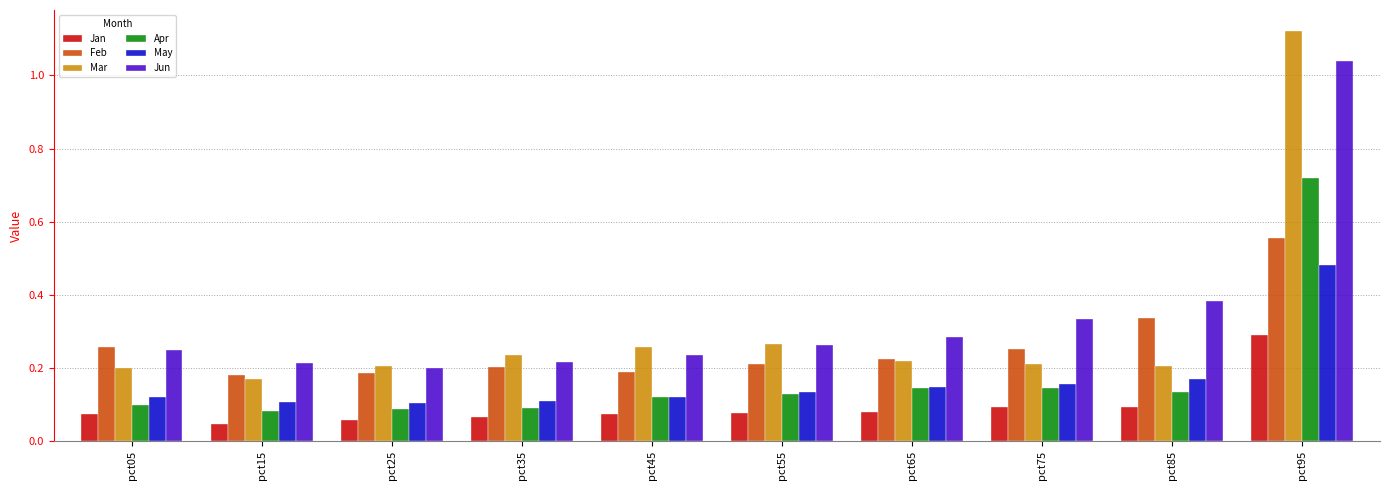

How many bars are there in each group?

6